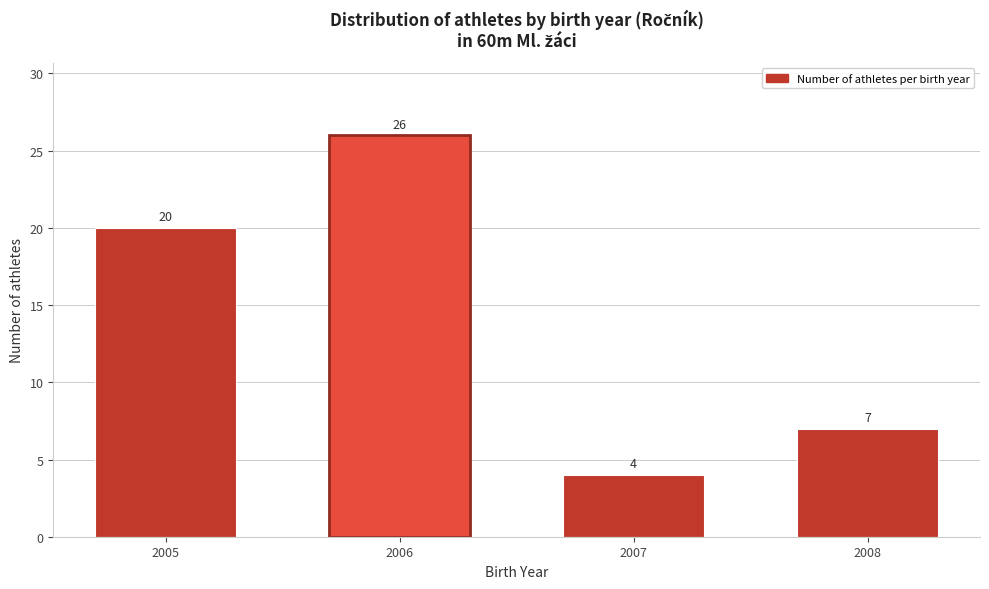

Reading right to left, what are all the values shown in this chart?

2008=7	2007=4	2006=26	2005=20